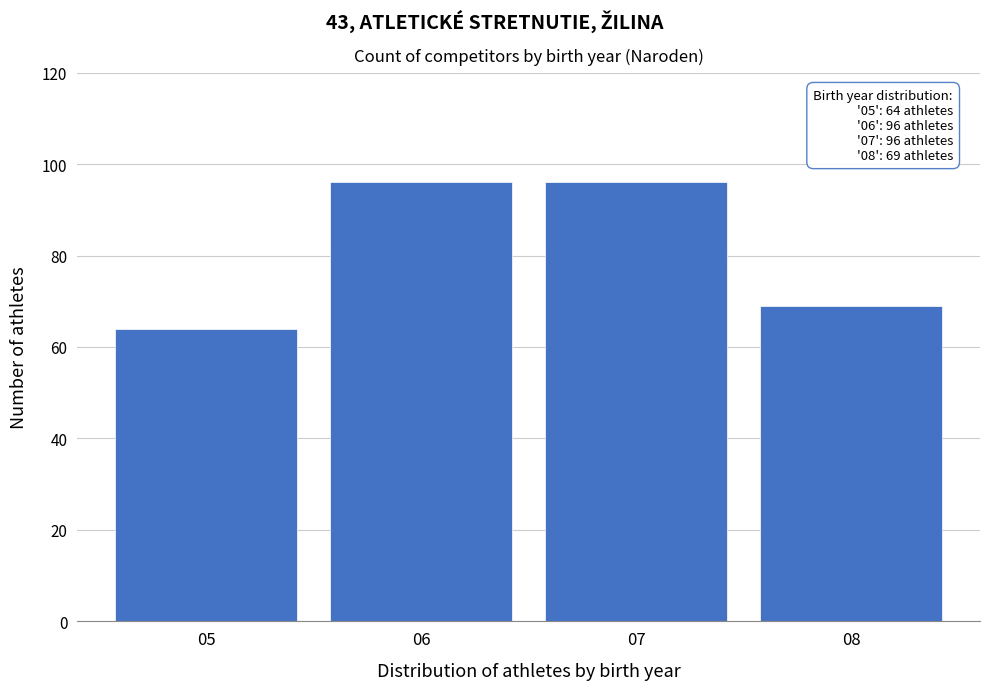

Reading left to right, what are all the values shown in this chart?

64	96	96	69